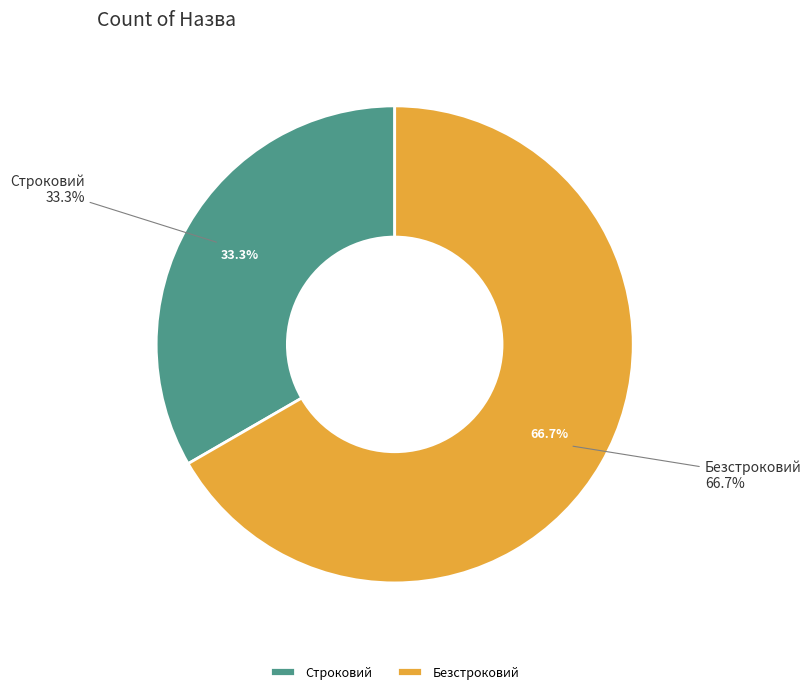

Rank the categories by value from lowest to highest.

Строковий, Безстроковий